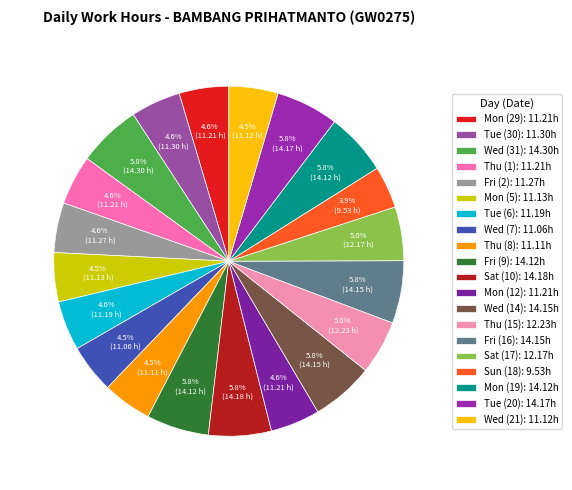

Which slice is the largest?

Wed (31)